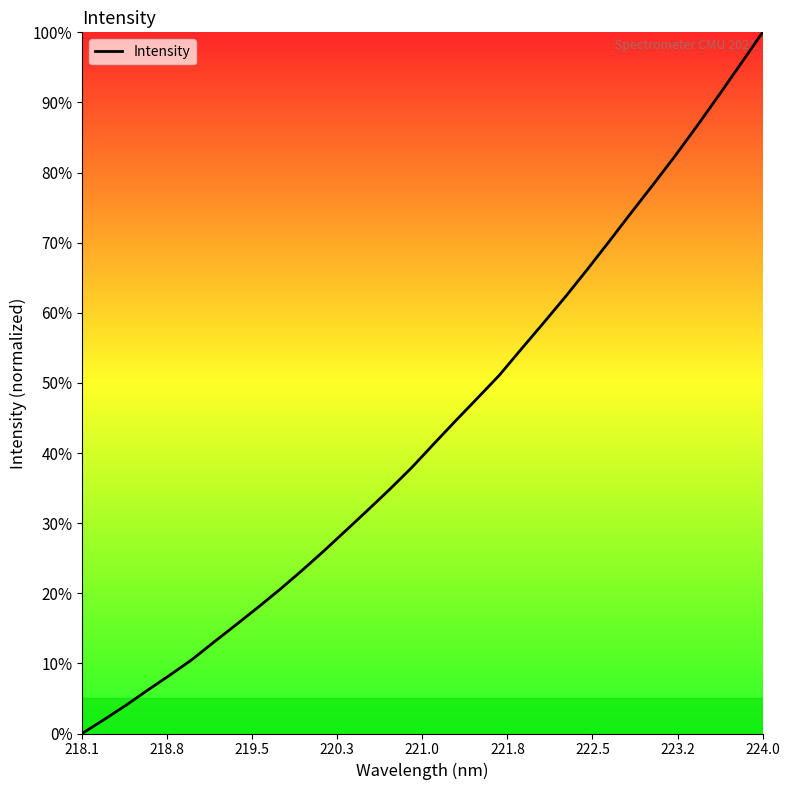

What is the difference between the maximum and minimum values?

100.0